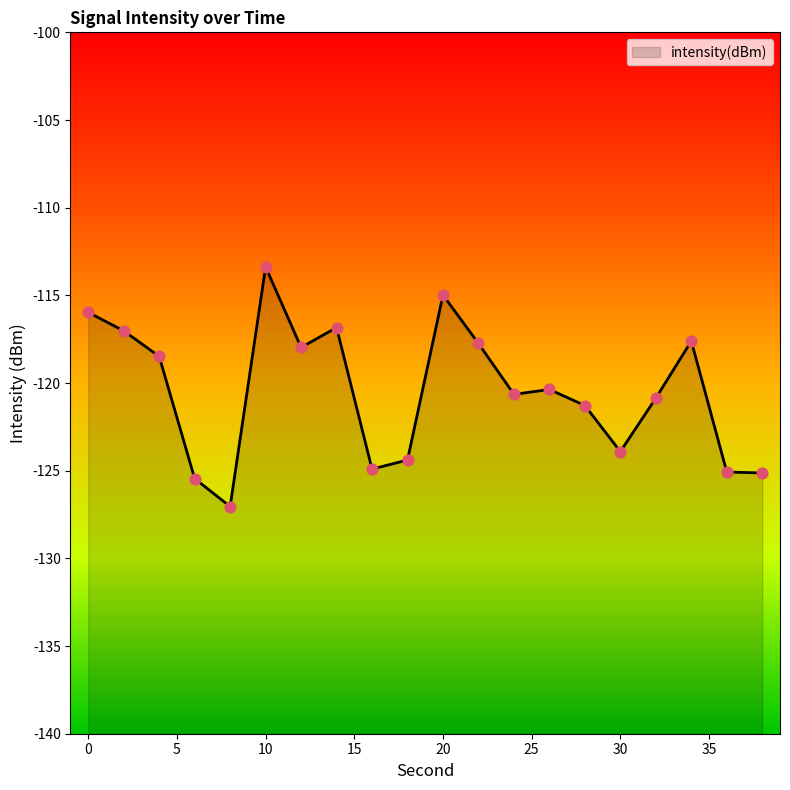

What is the change in value from 12 to 32?

-2.9